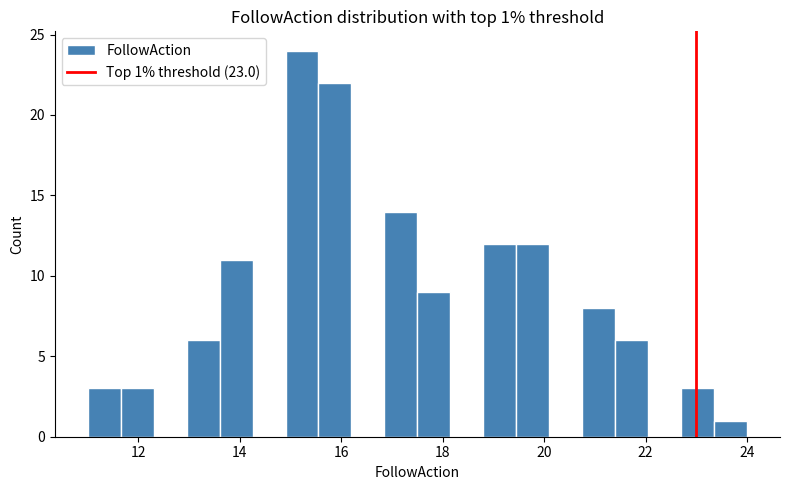

Read against the x-axis, roughly where is the centre of the tallest bar?

15.2